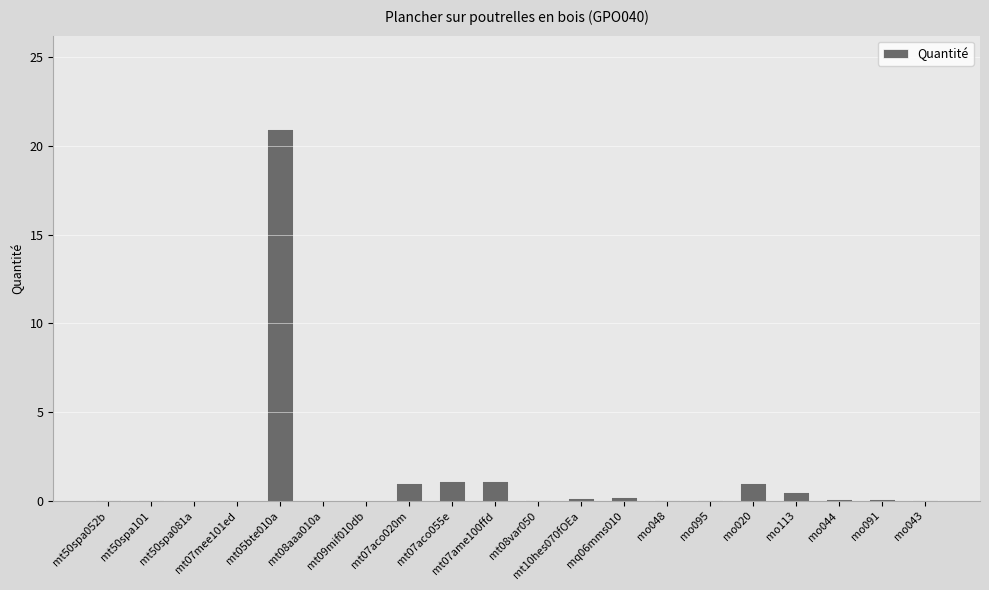

What is the greatest value displayed?

21.0